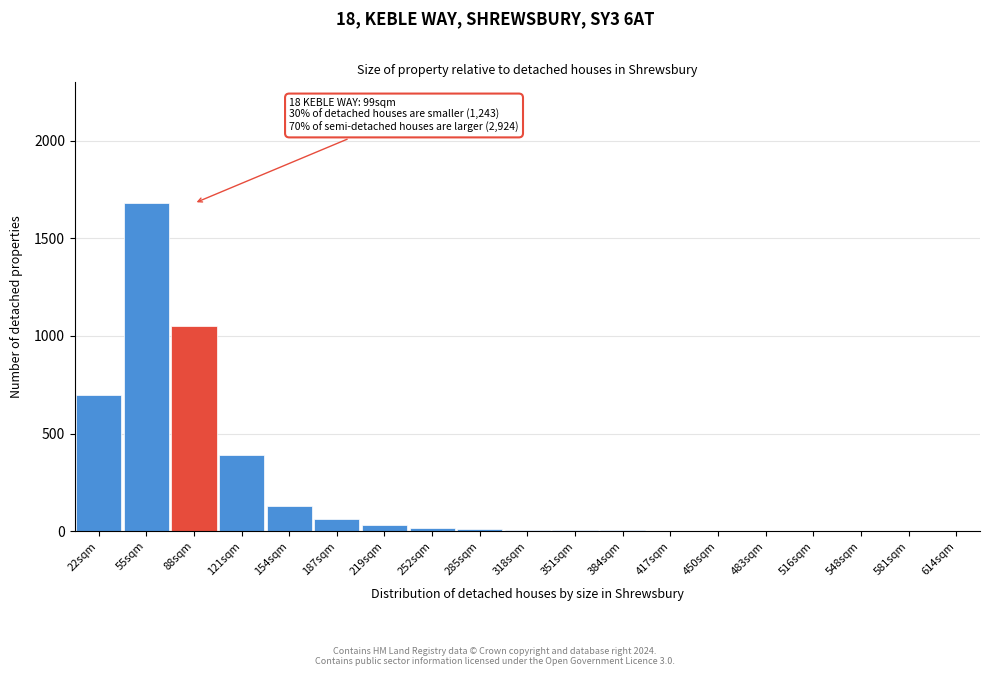

What is the sum of all values?

4092